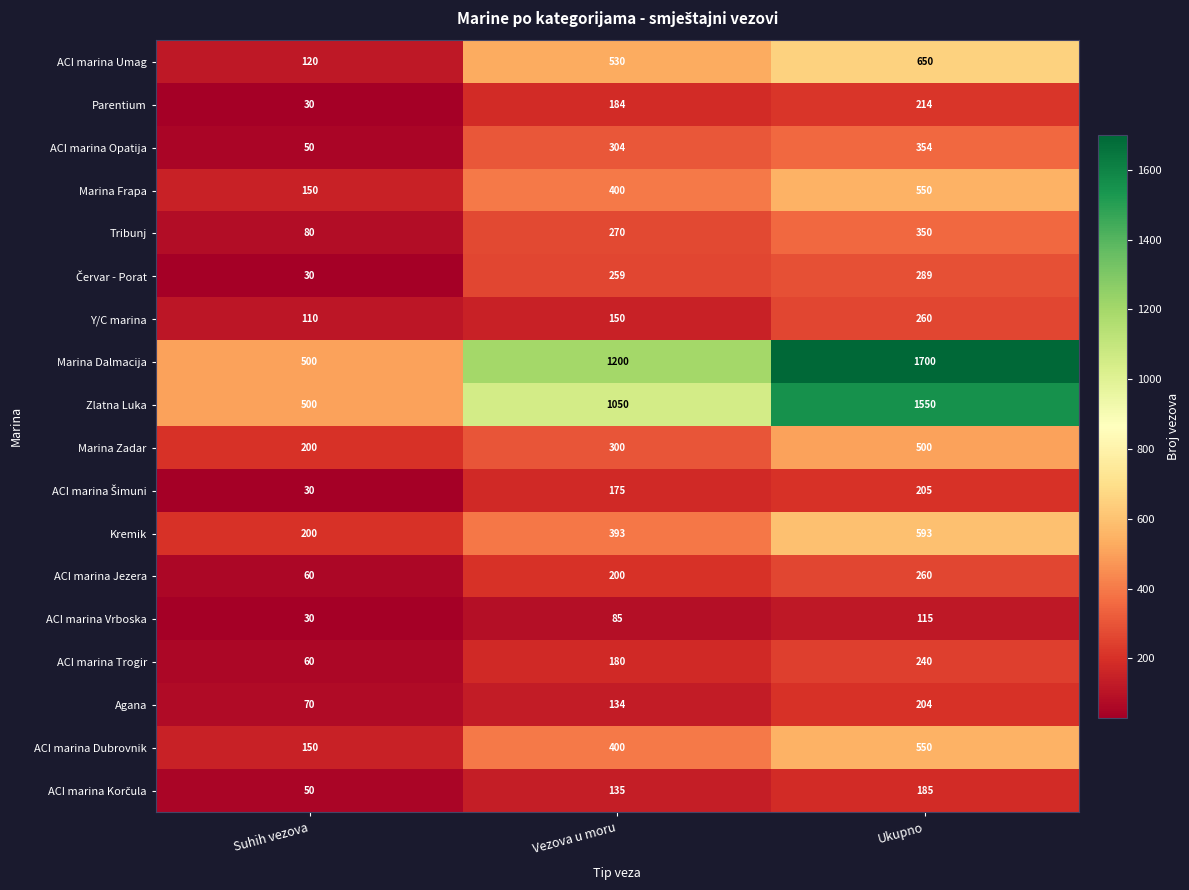

What is the approximate value of Y/C marina at Vezova u moru?

150